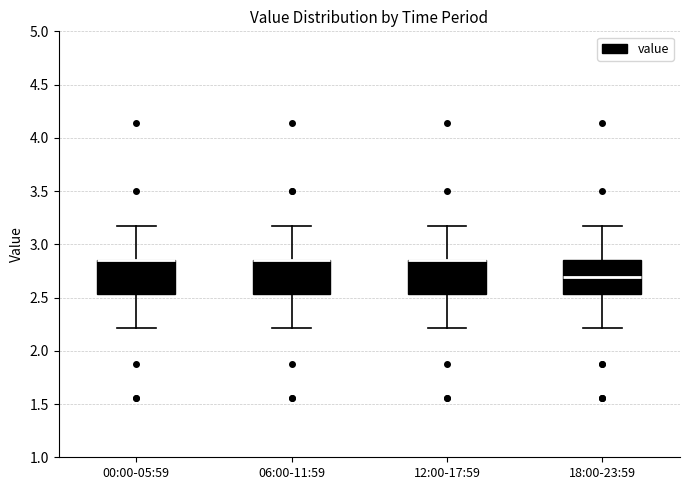

Where does the lower whisker of the box for 18:00-23:59 end on the y-axis? The values are not printed on the chart, so give them approximately, as read against the axis.

2.20